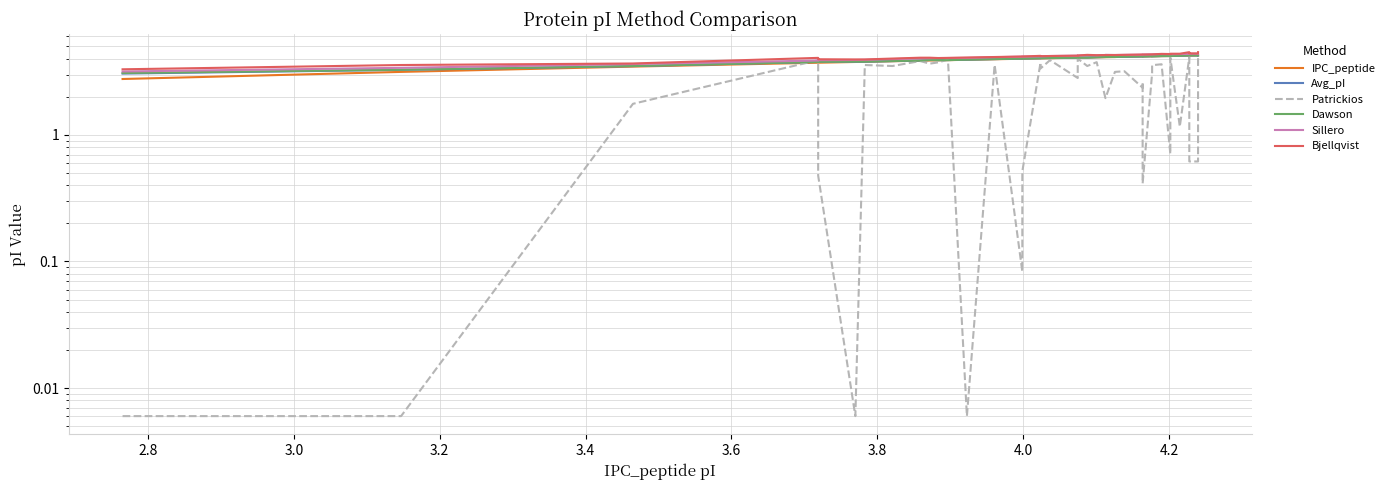

What is the maximum value for Dawson?

4.3